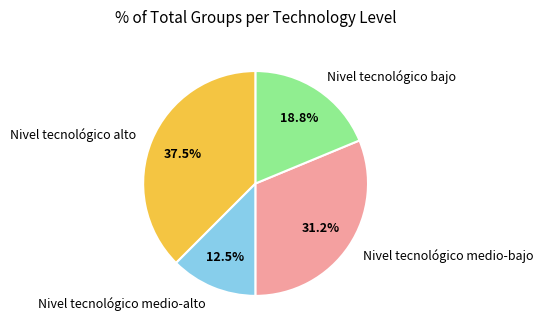

Is Nivel tecnológico alto the majority of the pie?

No